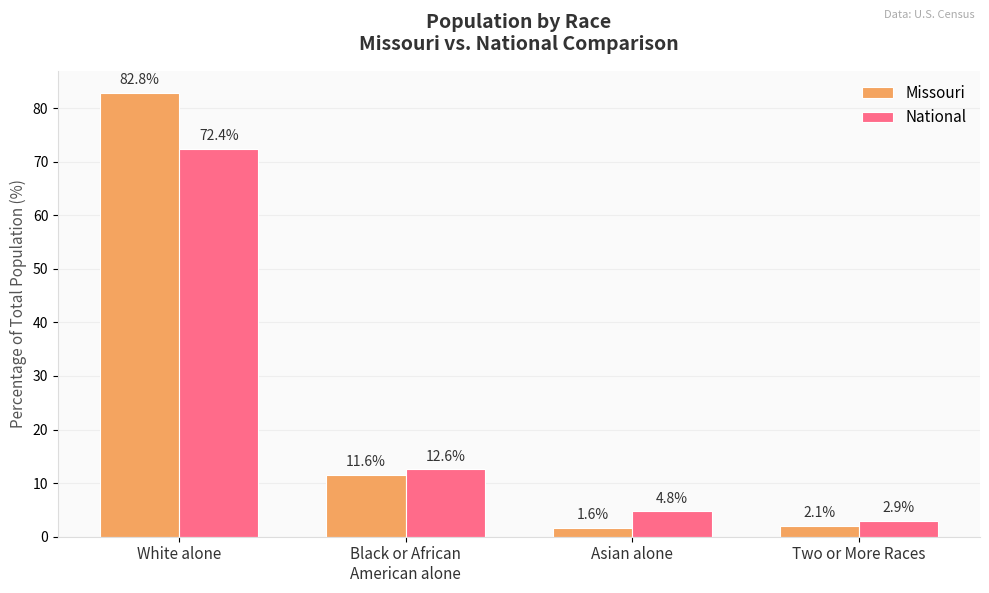

Reading right to left, extract all data points from this chart.

Missouri: Two or More Races=2.1	Asian alone=1.6	Black or African
American alone=11.6	White alone=82.8
National: Two or More Races=2.9	Asian alone=4.8	Black or African
American alone=12.6	White alone=72.4